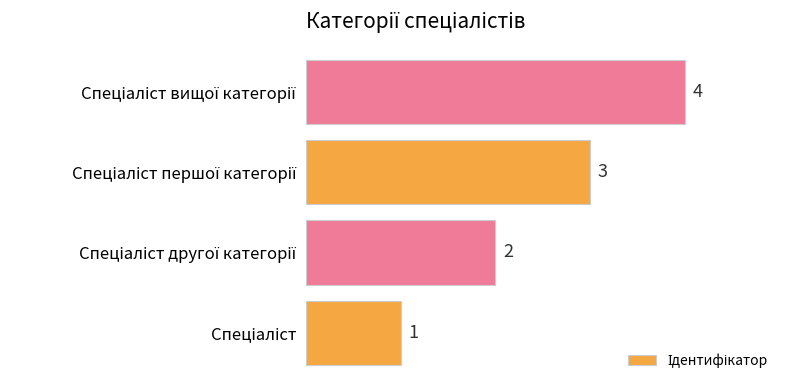

Count the values in the range 2 to 4.

3